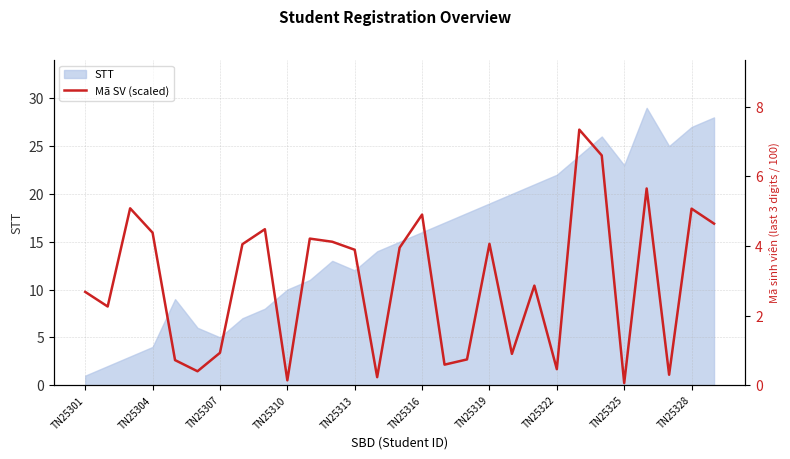

How many interior local peaks (higher than both neighbors) does the data have?

9